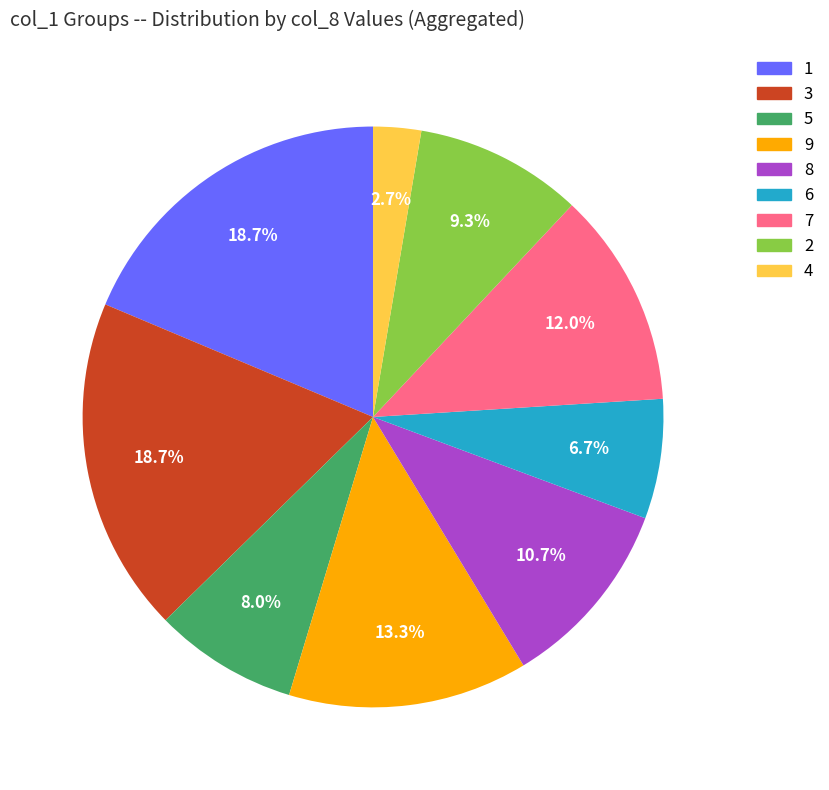

Is there a majority slice in this chart?

No